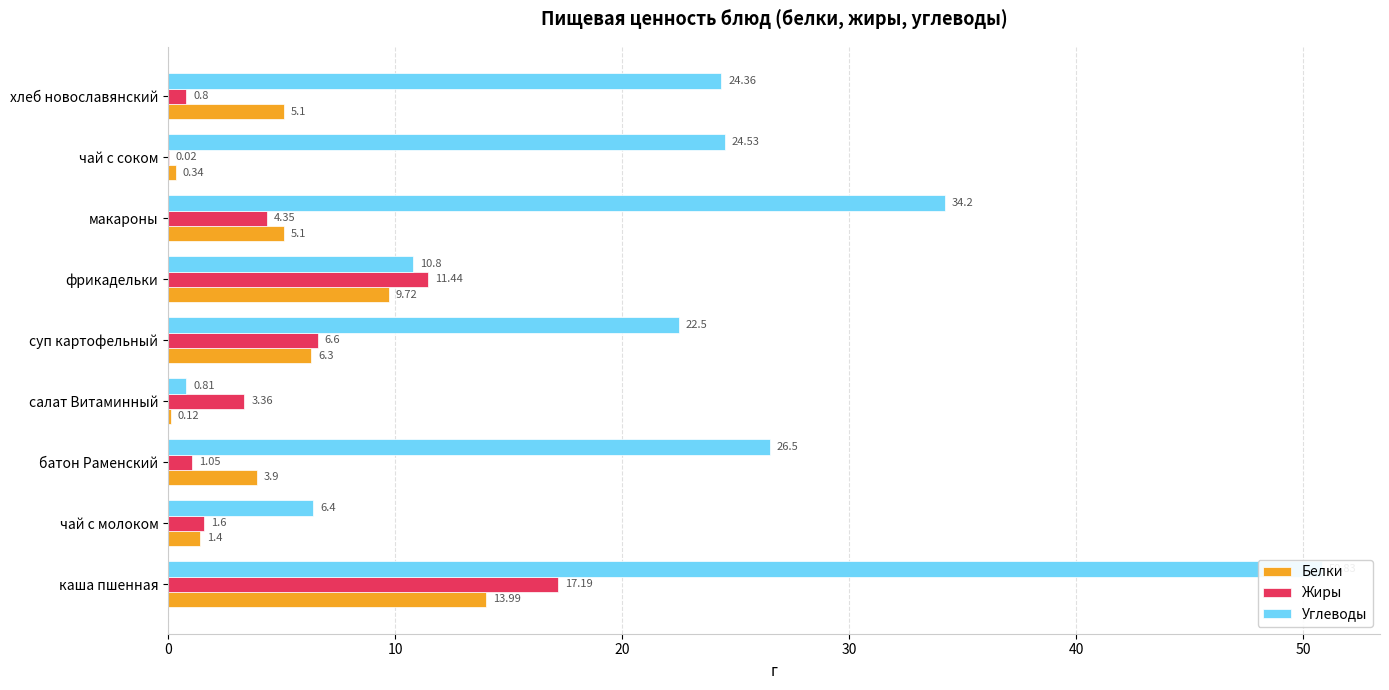

What position from the right is фрикадельки?

4